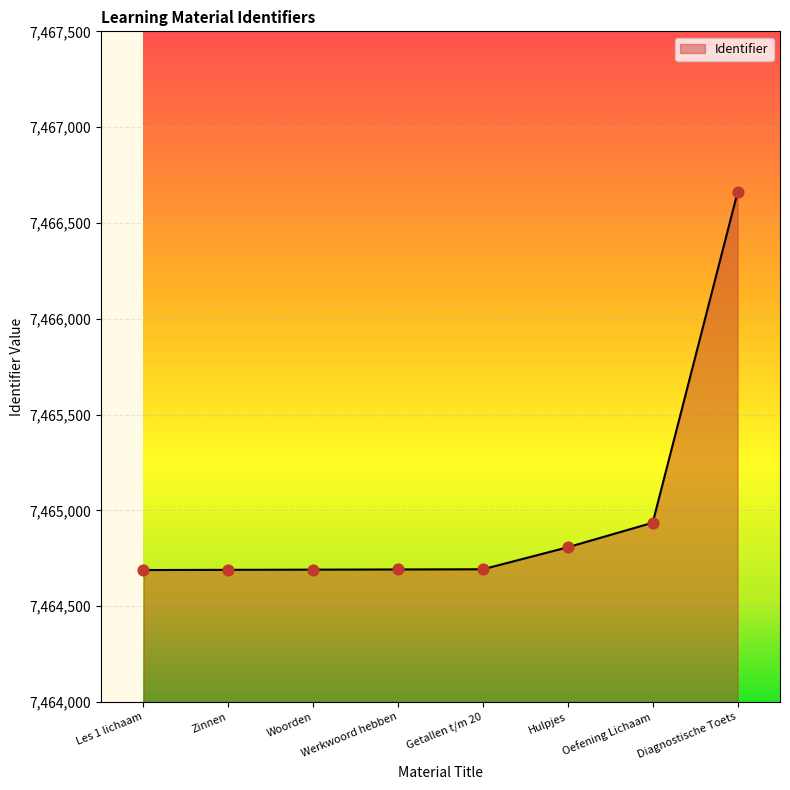

Approximately how many times larger is the value at Werkwoord hebben compared to Getallen t/m 20?

1.0